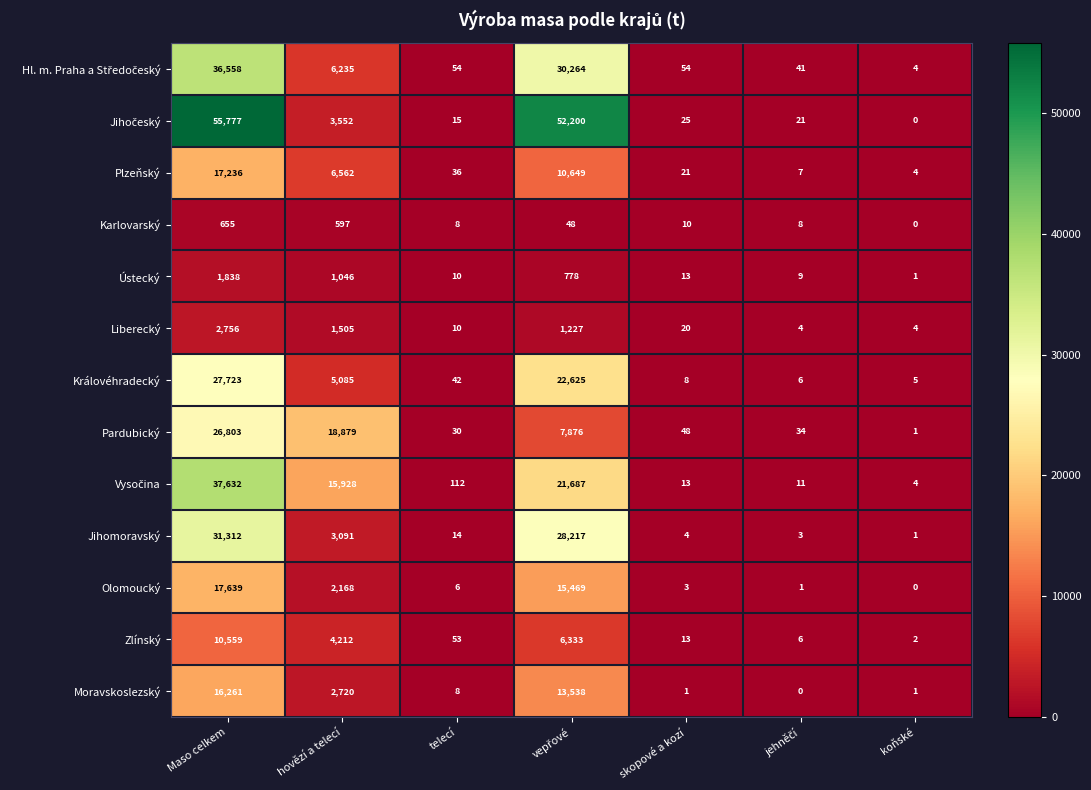

At which label does Jihomoravský reach its minimum?

koňské